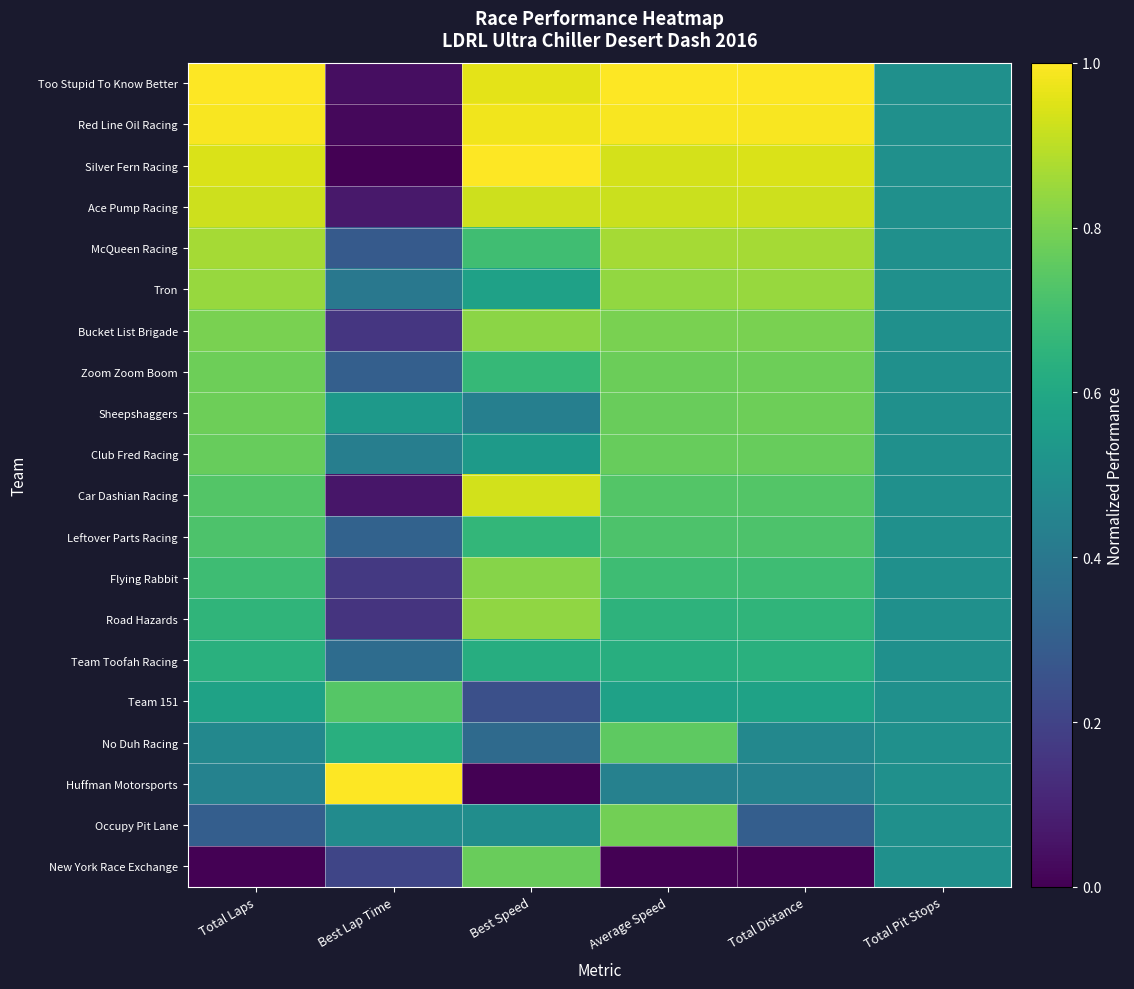

What is the total value across all series at Average Speed?

14.6